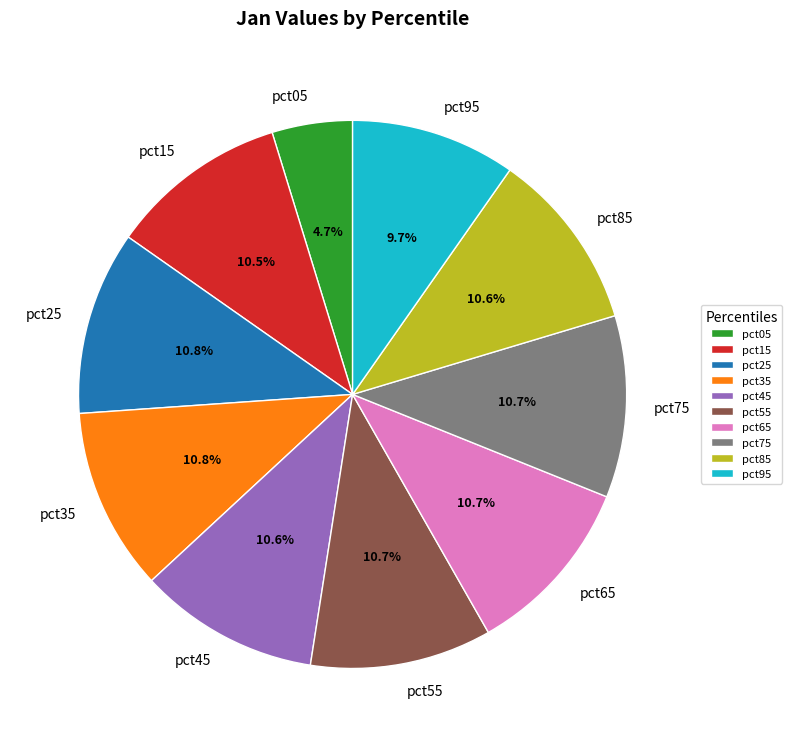

True or false: pct15 accounts for 1% of the total.

False